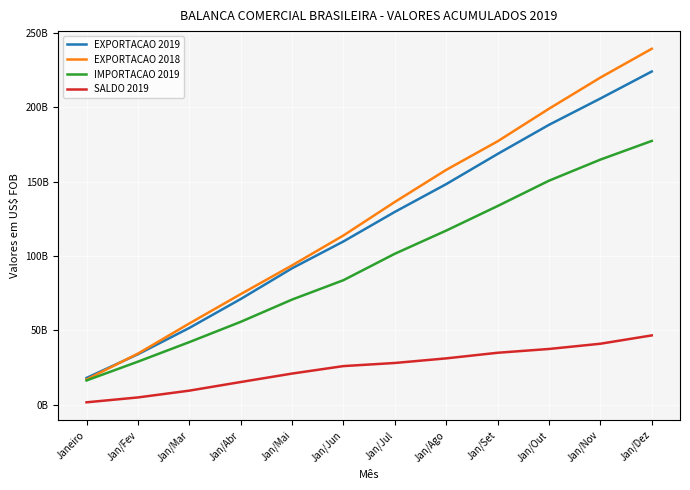

What are all the series names shown in the legend?

EXPORTACAO 2019, EXPORTACAO 2018, IMPORTACAO 2019, SALDO 2019